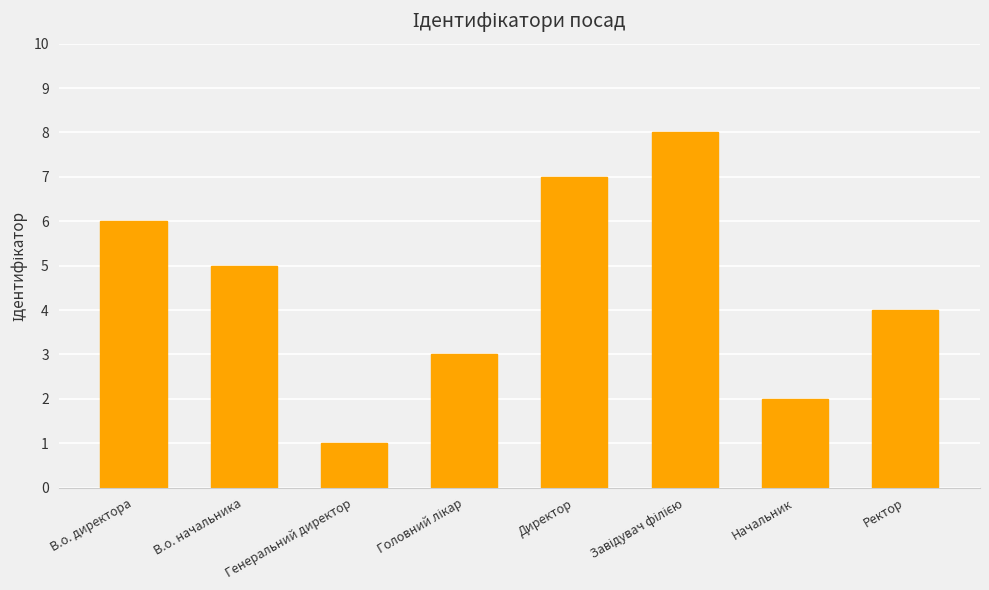

The chart shows a value of 4 at Ректор. True or false?

True